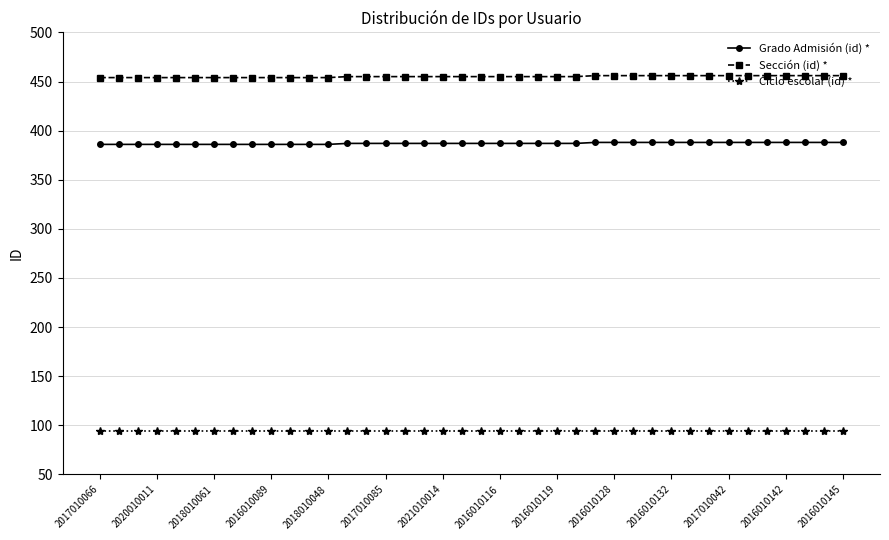

What are all the series names shown in the legend?

Grado Admisión (id) *, Sección (id) *, Ciclo escolar (id) *